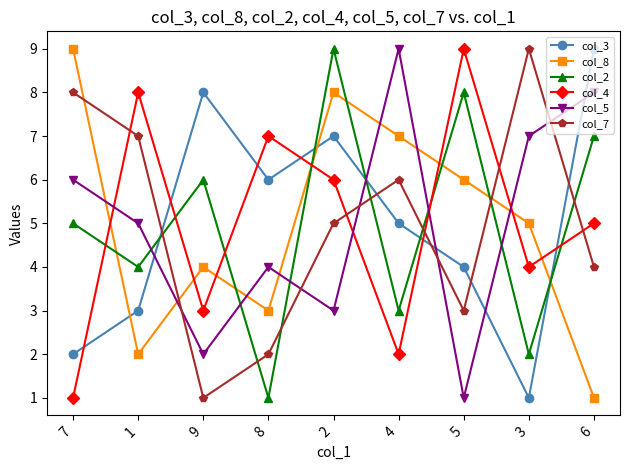

What is the difference between the highest and lowest values at 7?

8